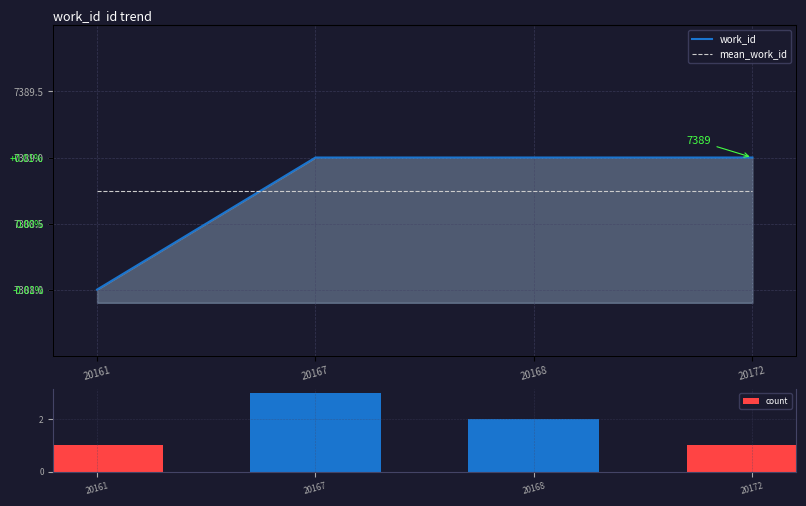

What is the average value of the work_id series?

7388.8